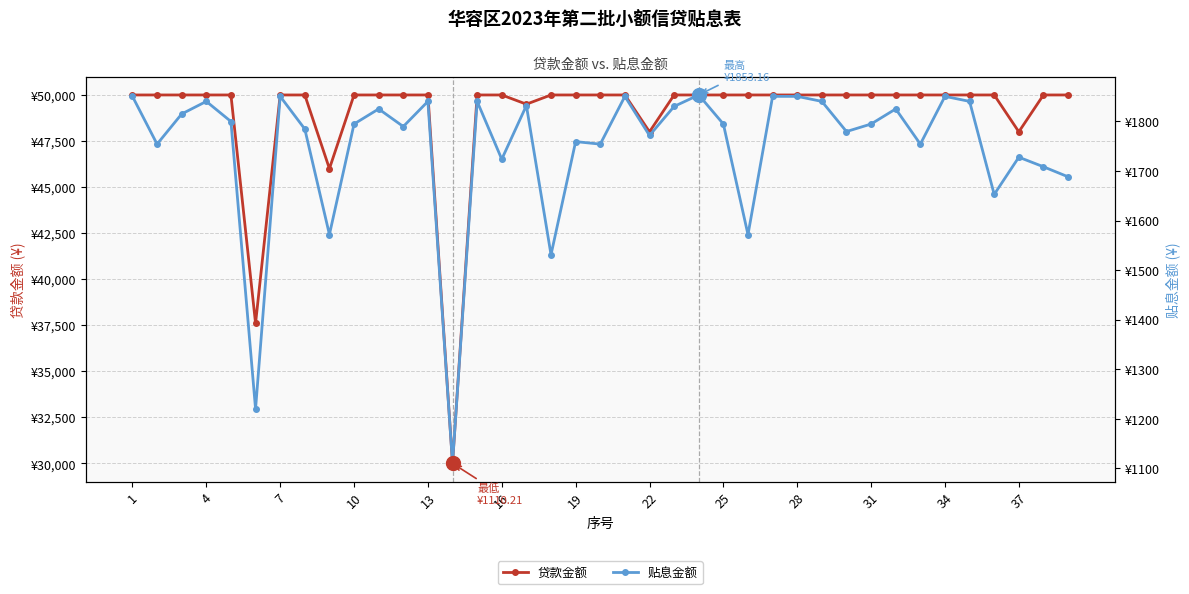

True or false: 贷款金额 has more than 0 interior local peaks.

False